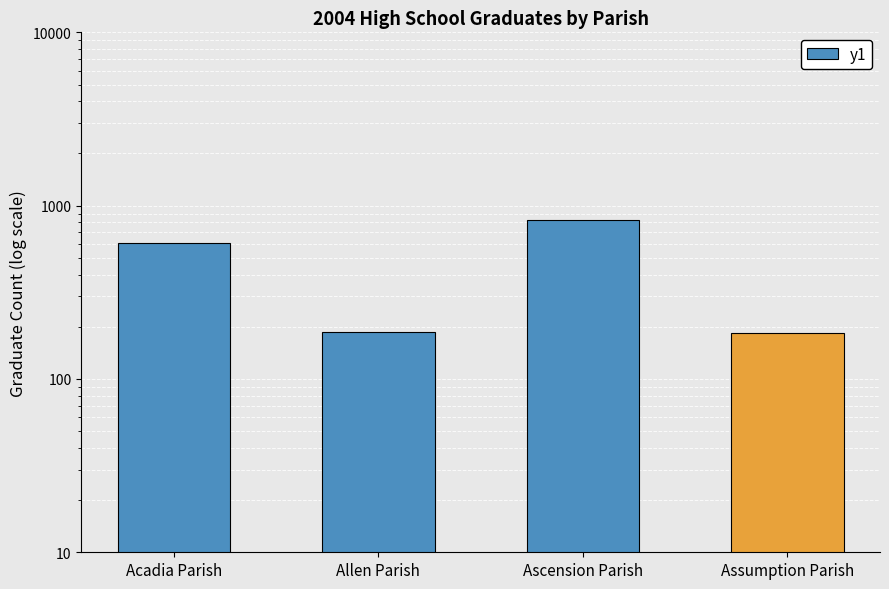

Reading left to right, what are all the values shown in this chart?

606	186	821	183